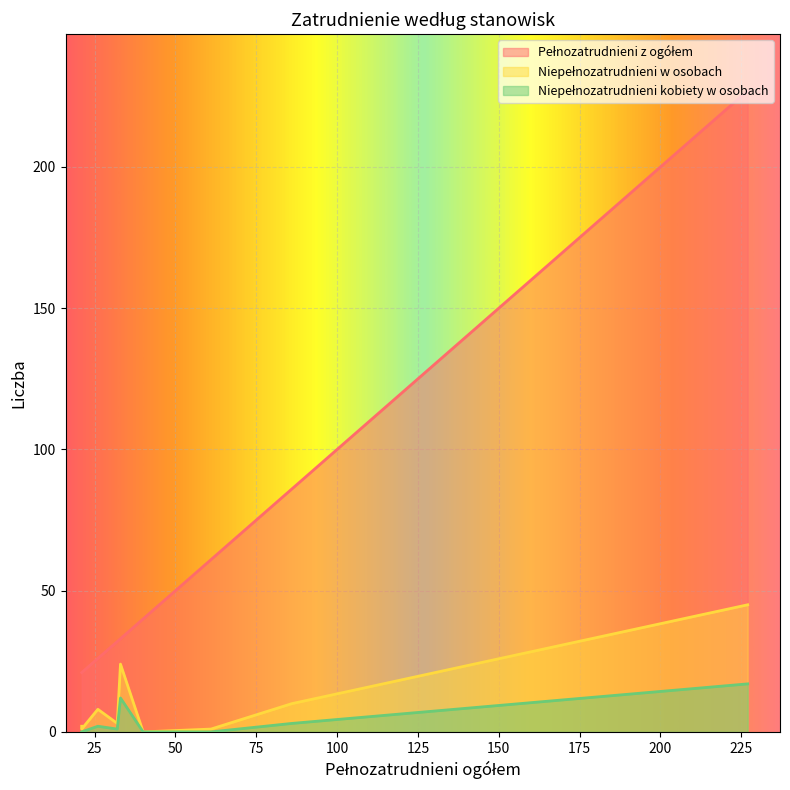

True or false: Niepełnozatrudnieni kobiety w osobach and Niepełnozatrudnieni w osobach cross at least once.

False